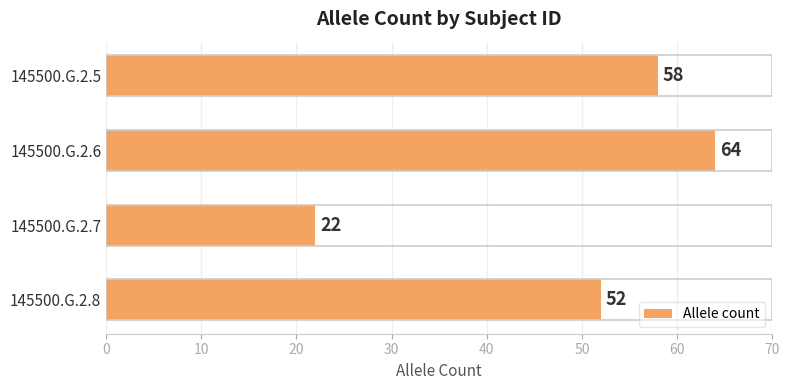

How many categories are shown in the chart?

4